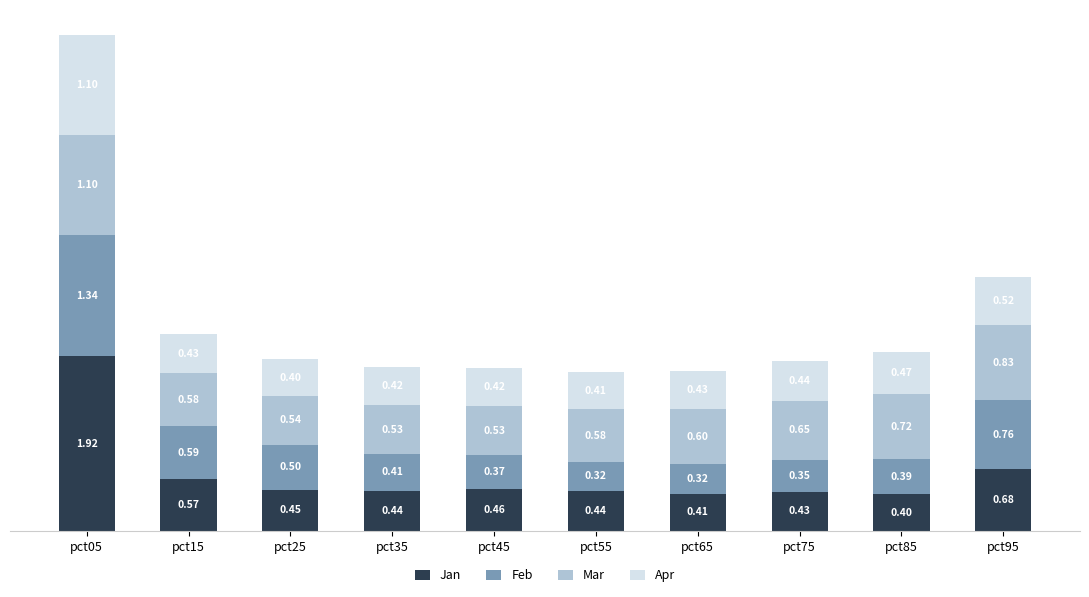

Does the chart contain stacked bars?

Yes